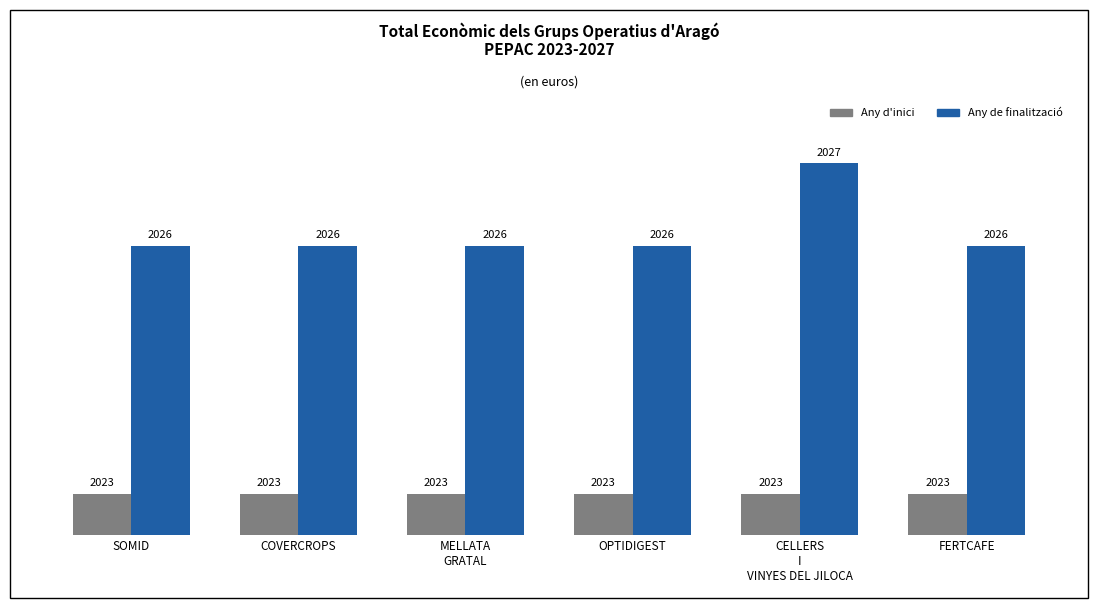

At OPTIDIGEST, list the series in order from largest to smallest.

Any de finalització, Any d'inici